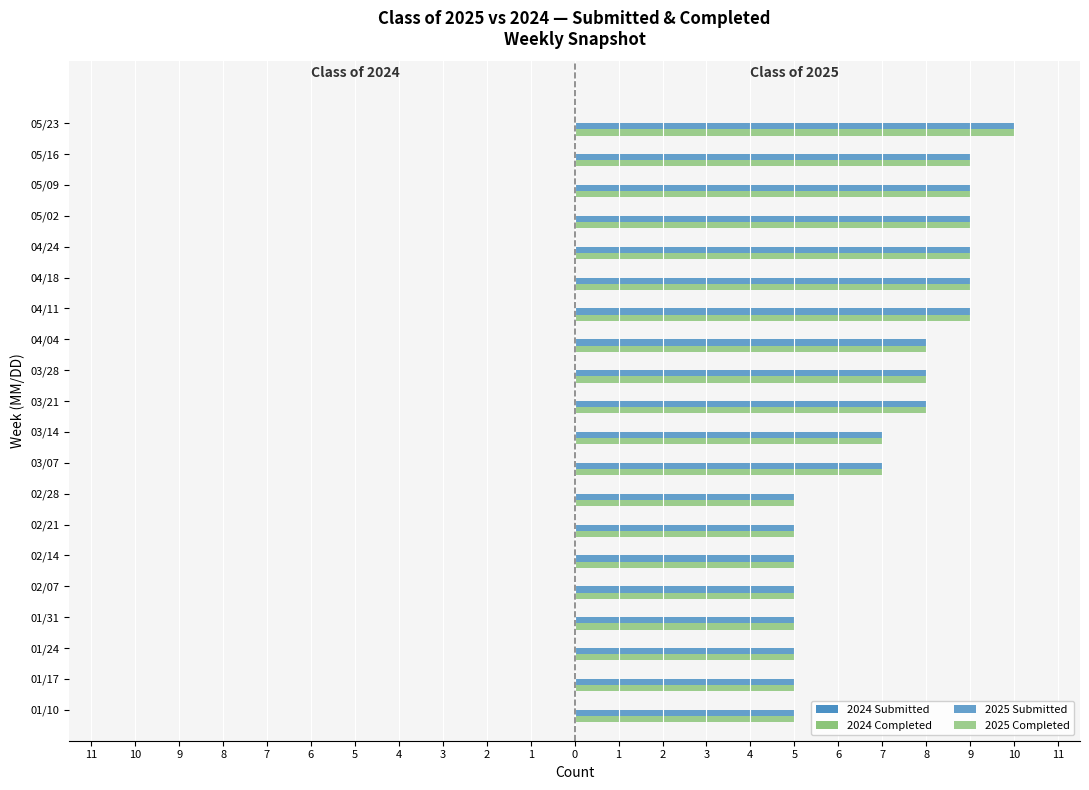

Which series has the largest total across all categories?

2025 Submitted